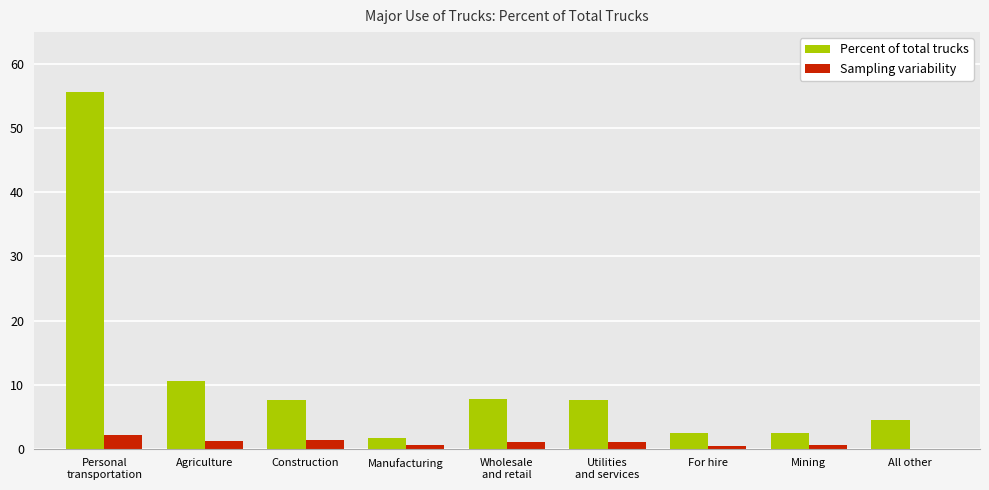

Which series changed the most between Agriculture and Utilities
and services?

Percent of total trucks